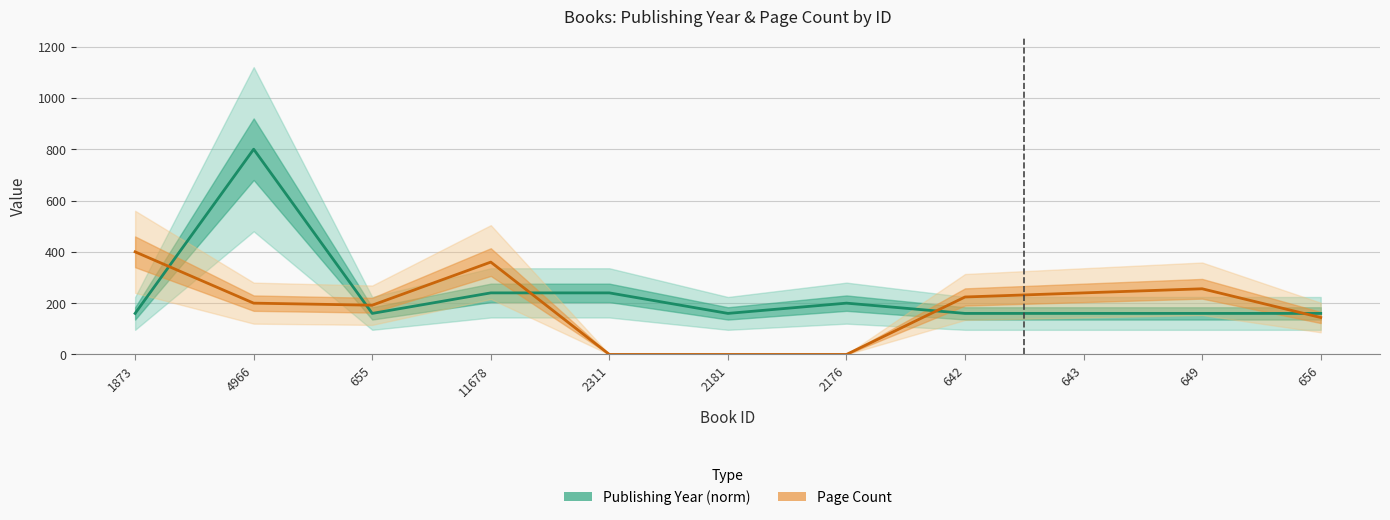

Which series ends up on top after the final intersection of Page Count and Publishing Year (norm)?

Publishing Year (norm)